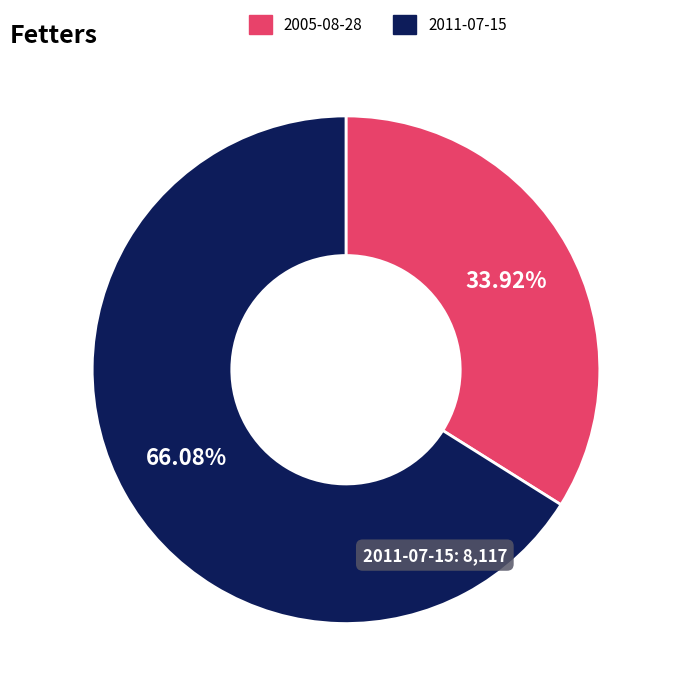

Is there a majority slice in this chart?

Yes